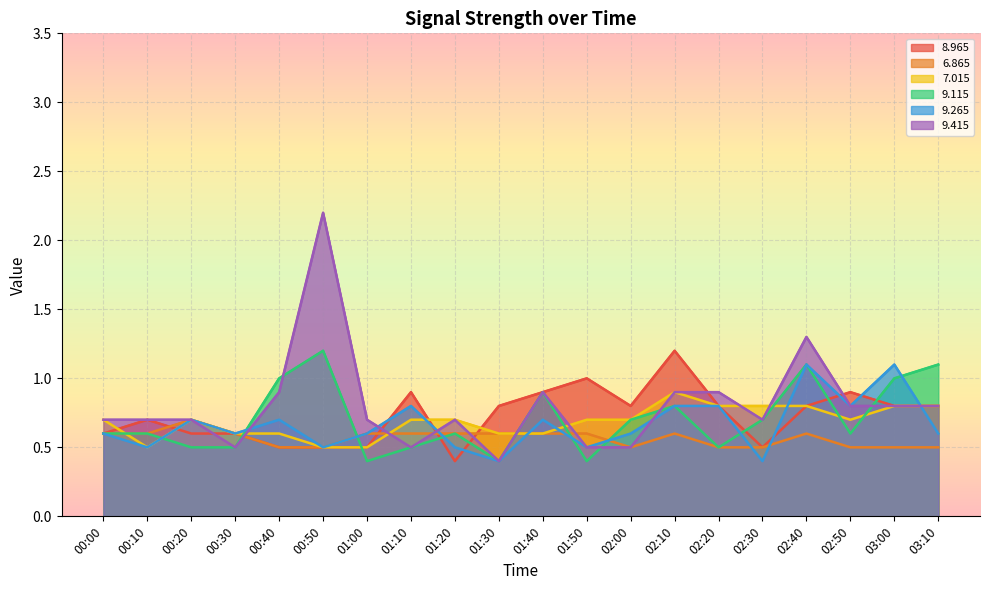

What is the label of the 20th point from the left?

03:10